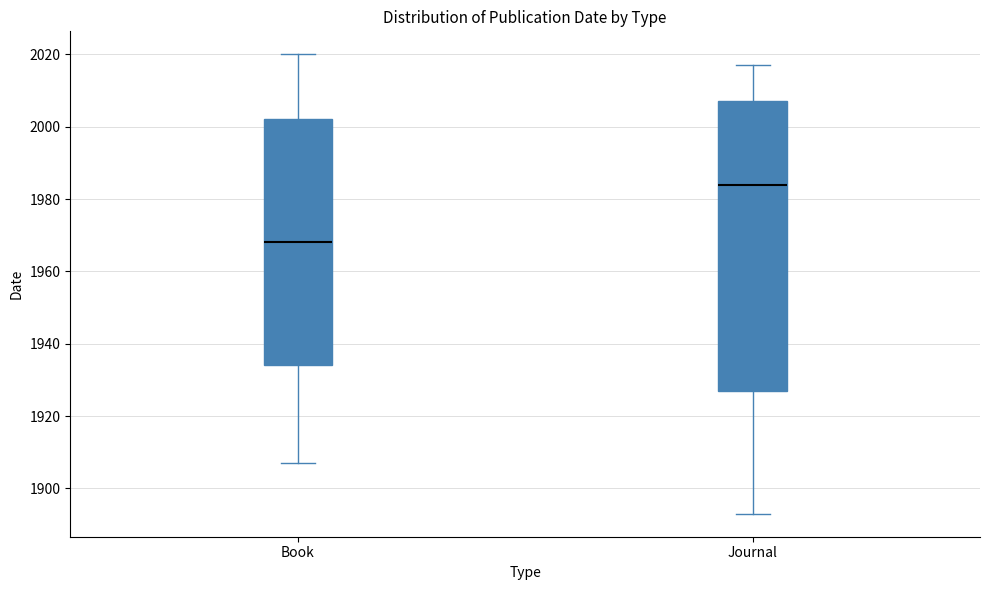

Where does the upper whisker of the box for Book end on the y-axis? The values are not printed on the chart, so give them approximately, as read against the axis.

2020